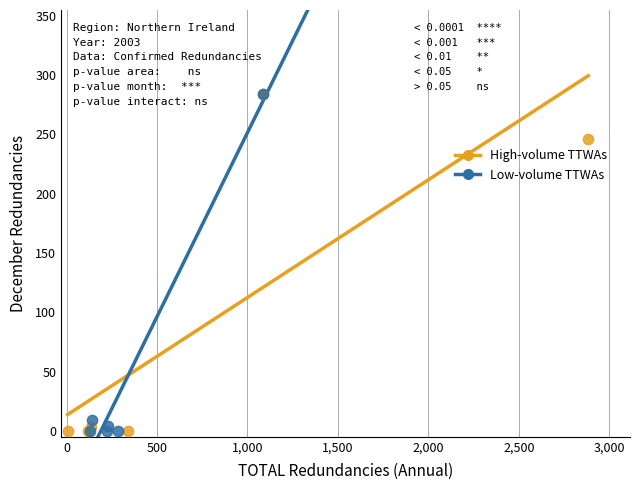

What are all the series names shown in the legend?

High-volume TTWAs, Low-volume TTWAs